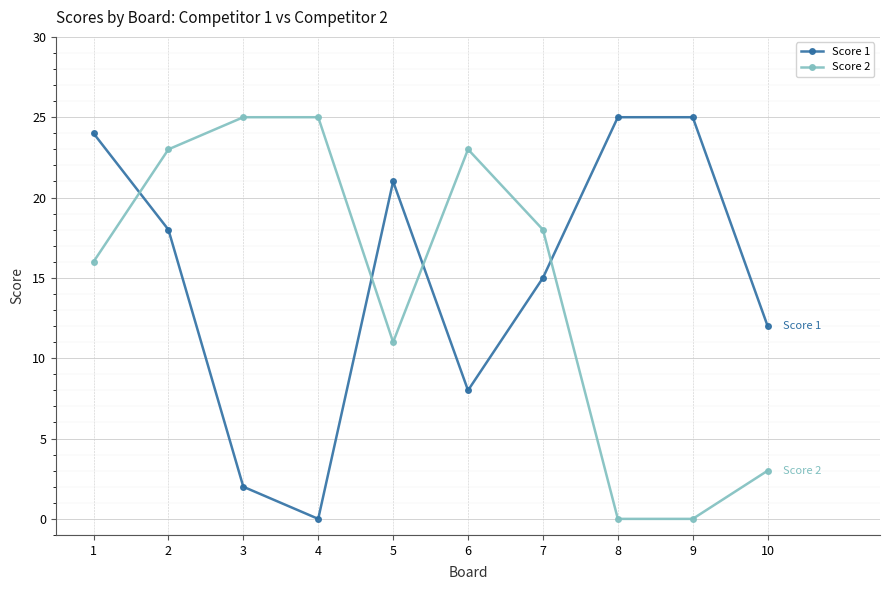

Does the chart display data point markers on the line(s)?

Yes